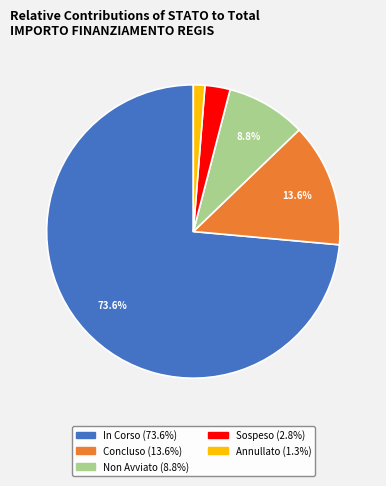

Is there a majority slice in this chart?

Yes